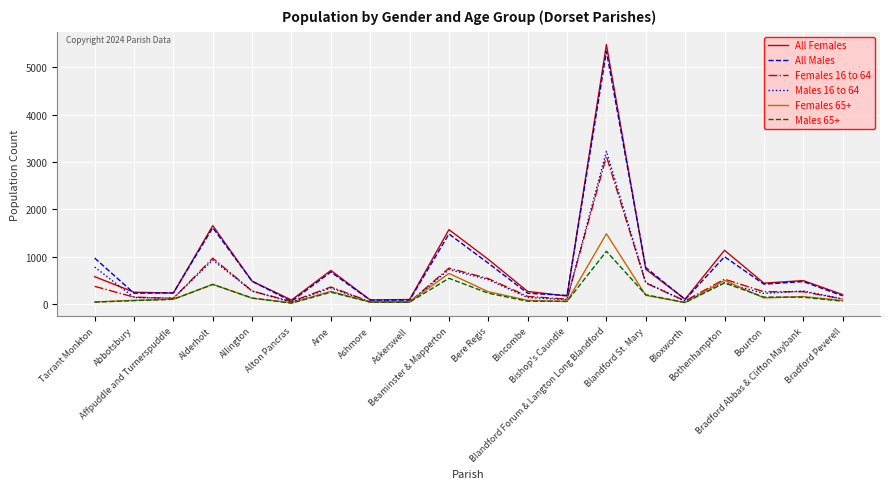

Where is All Females nearest to the value 2781?

Alderholt